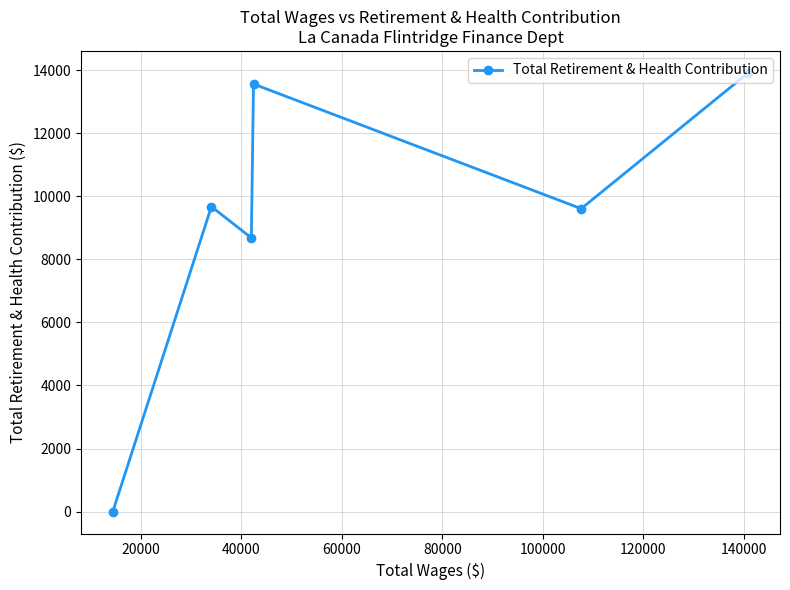

What is the difference between the maximum and minimum values?

13914